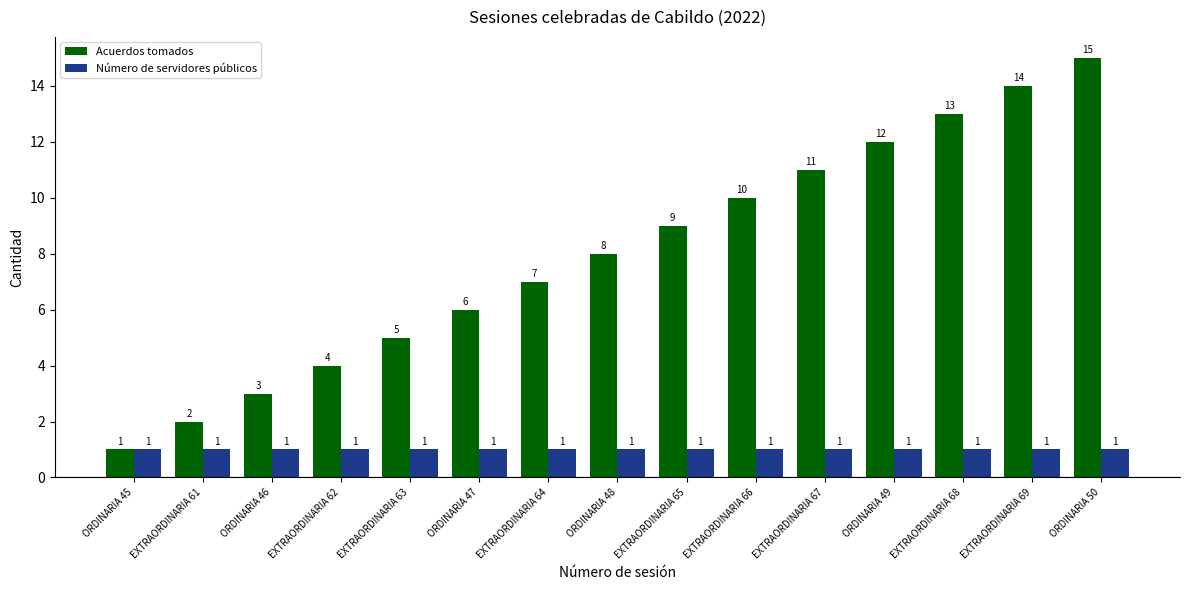

How many values in the Acuerdos tomados series are below 8?

7